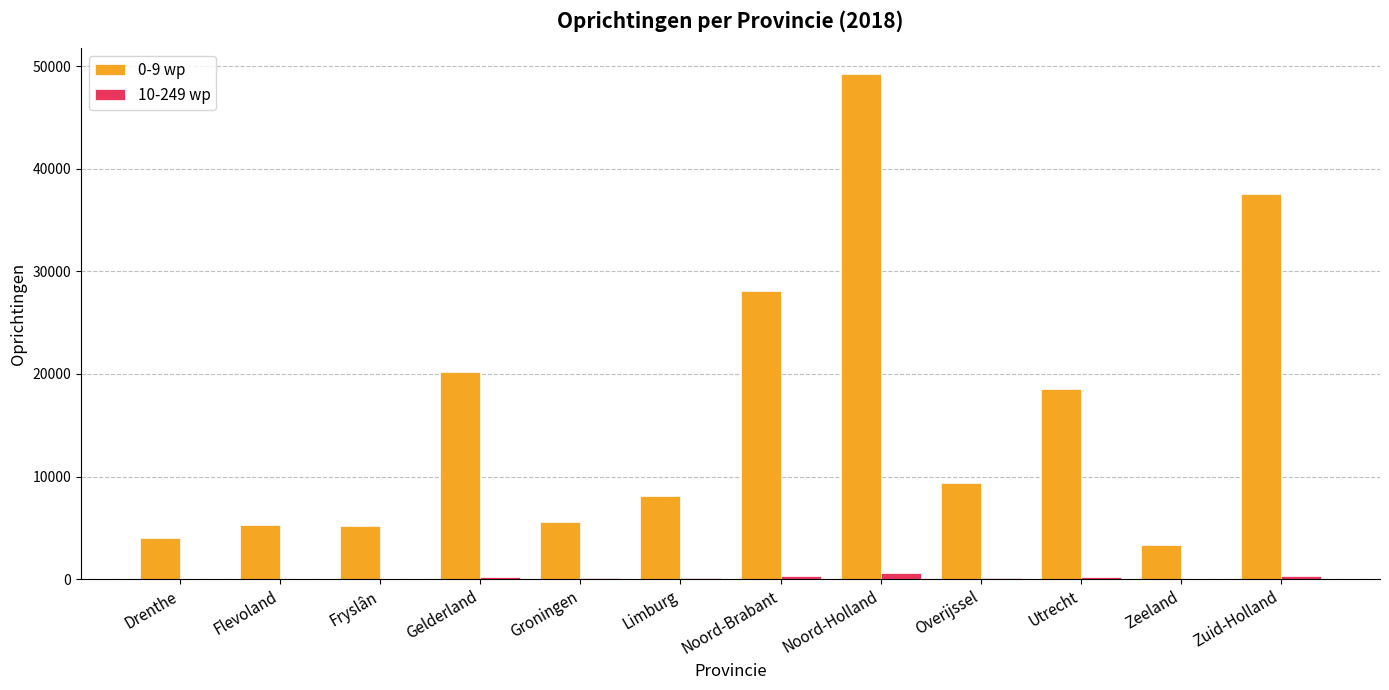

At which category is the sum across all series the highest?

Noord-Holland